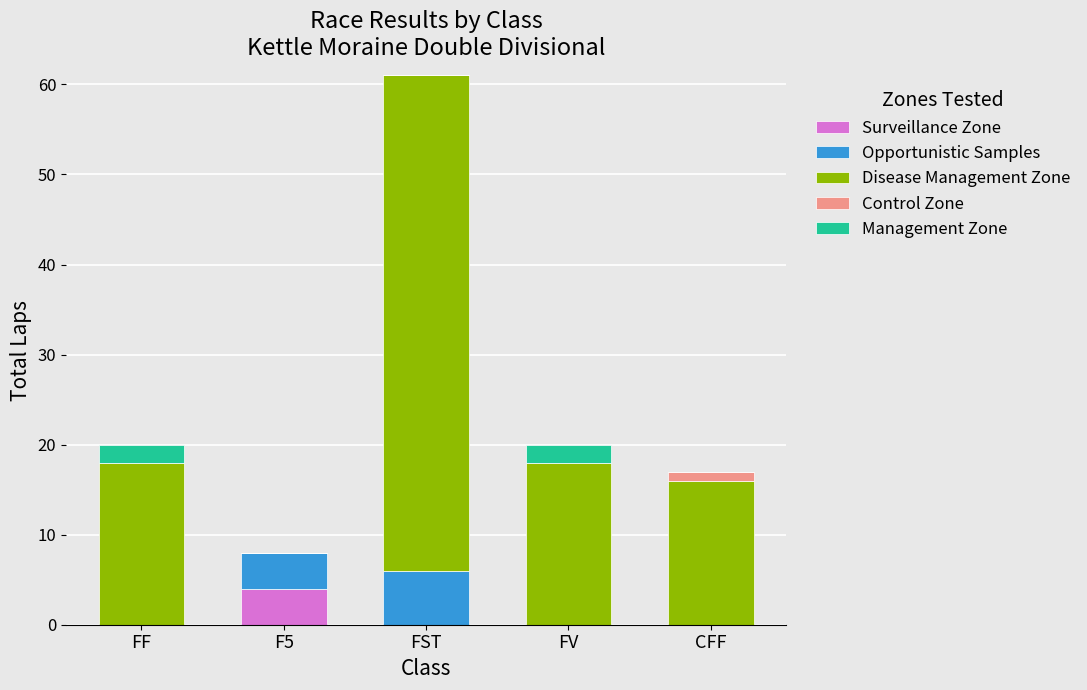

At which label does Surveillance Zone reach its peak?

F5